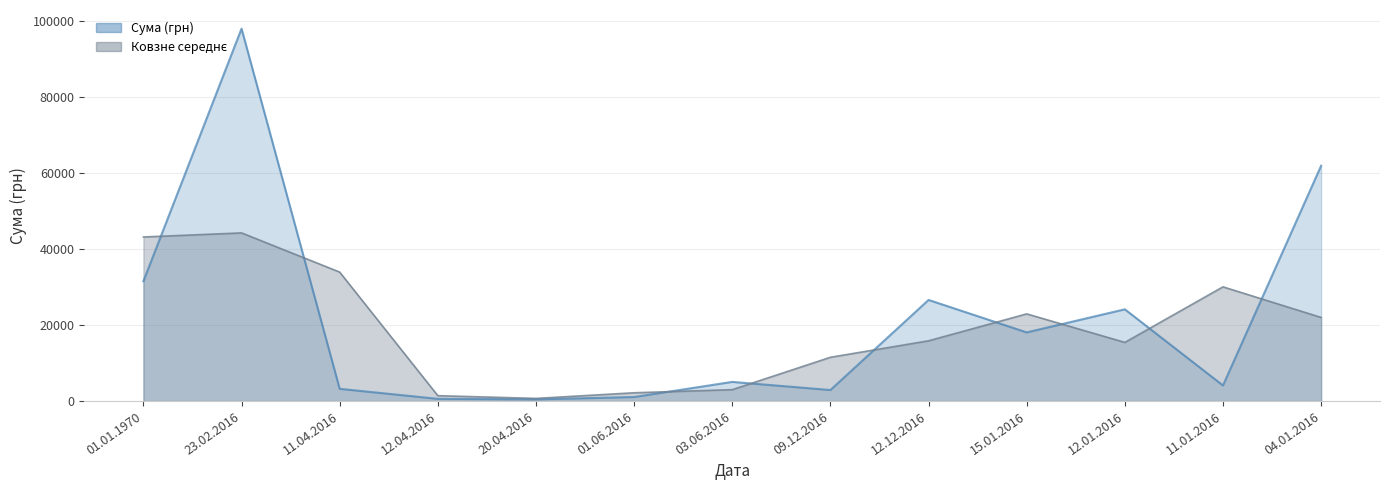

True or false: the data shows 24156.9 at 12.01.2016.

True